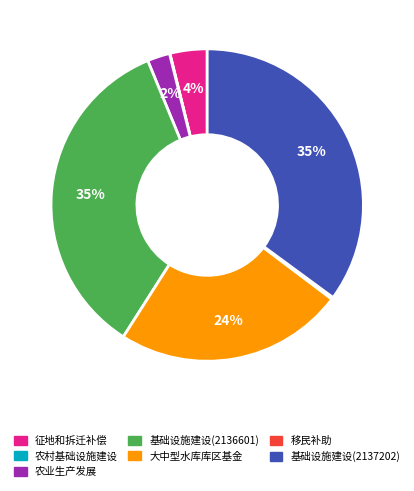

To the nearest percent, what is the average slice percentage?

14%